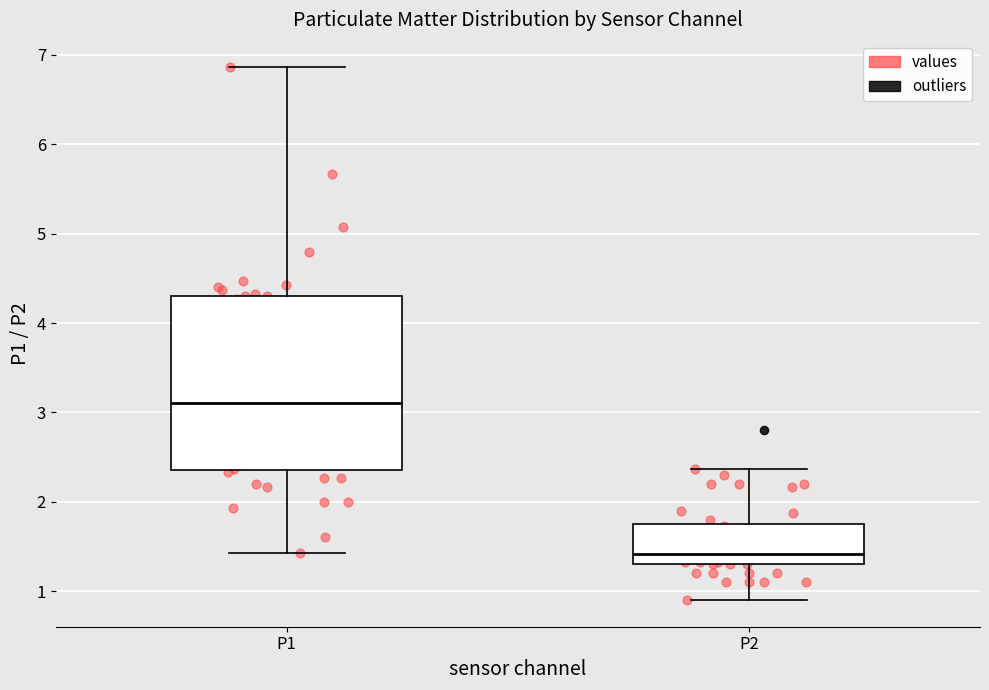

Reading left to right, transcribe this box plot: for each box, give where its median line is, the range the box spans, and where its two whiskers end, as read against the y-axis. The values are not printed on the chart, so give them approximately, as read against the axis.

P1: median 3.1, box 2.4 to 4.3, whiskers 1.4 to 6.9
P2: median 1.4, box 1.3 to 1.7, whiskers 0.9 to 2.4